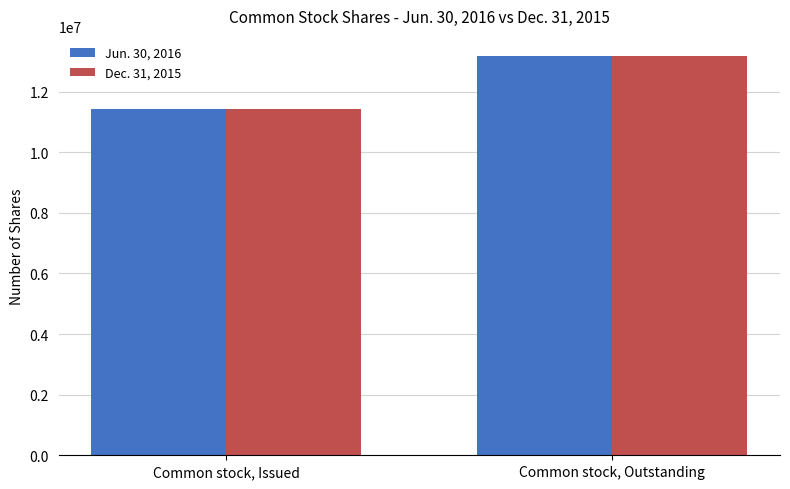

What is the total value across all series at Common stock, Issued?

22855982